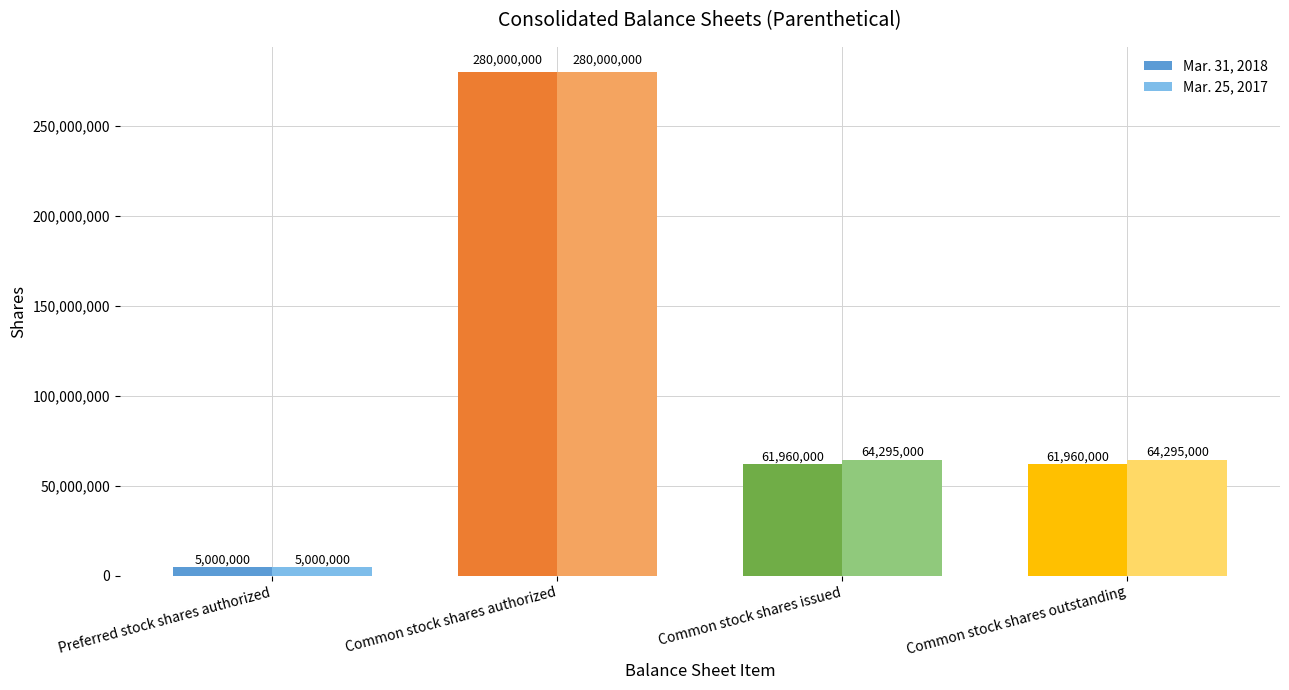

What is the maximum value for Mar. 25, 2017?

280000000